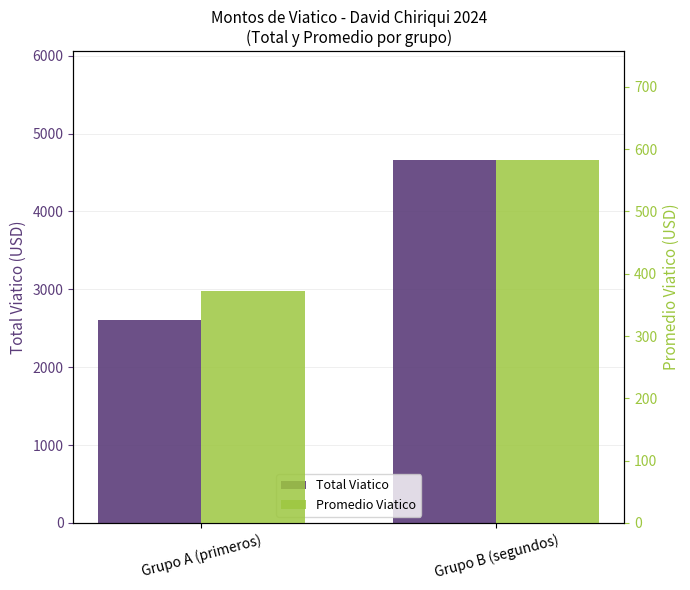

How many categories are shown in the chart?

2